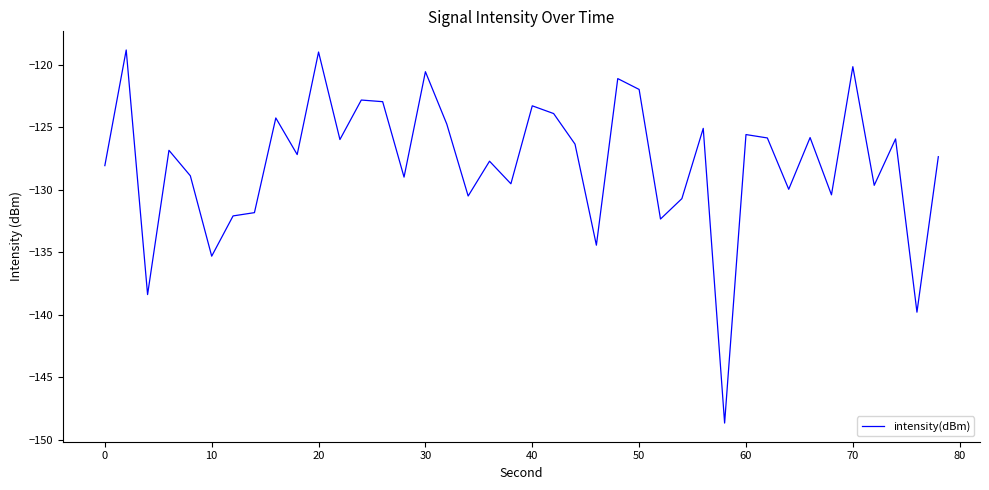

What is the difference between the maximum and minimum values?

29.9